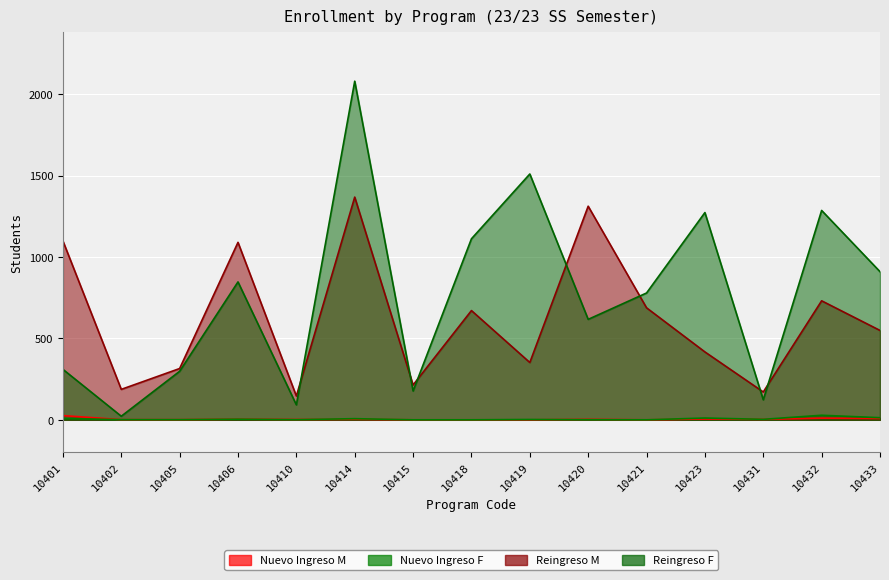

At which label is Reingreso M closest to 757?

10432